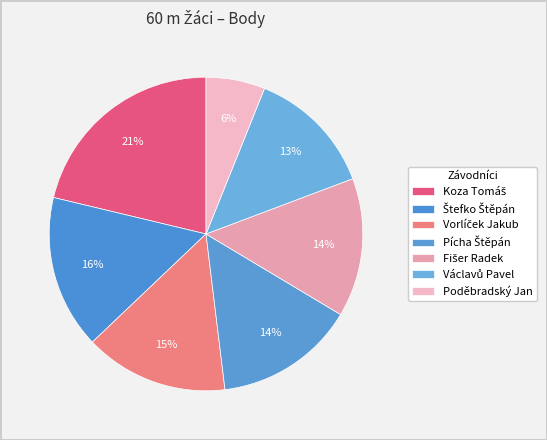

What percentage is the Fišer Radek slice, to the nearest percent?

14%